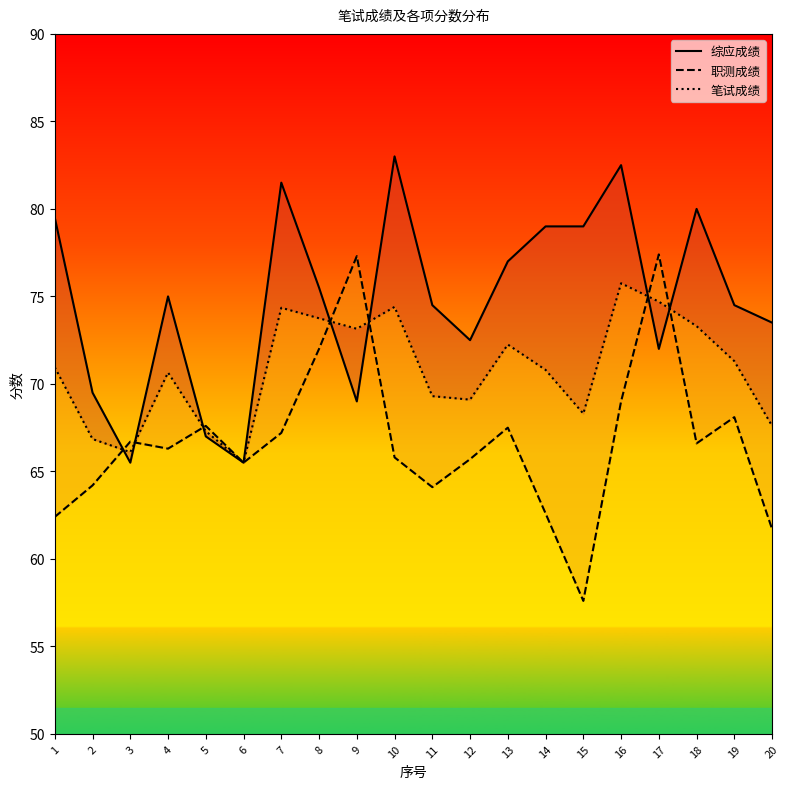

Is this an area chart (filled region under the line)?

No